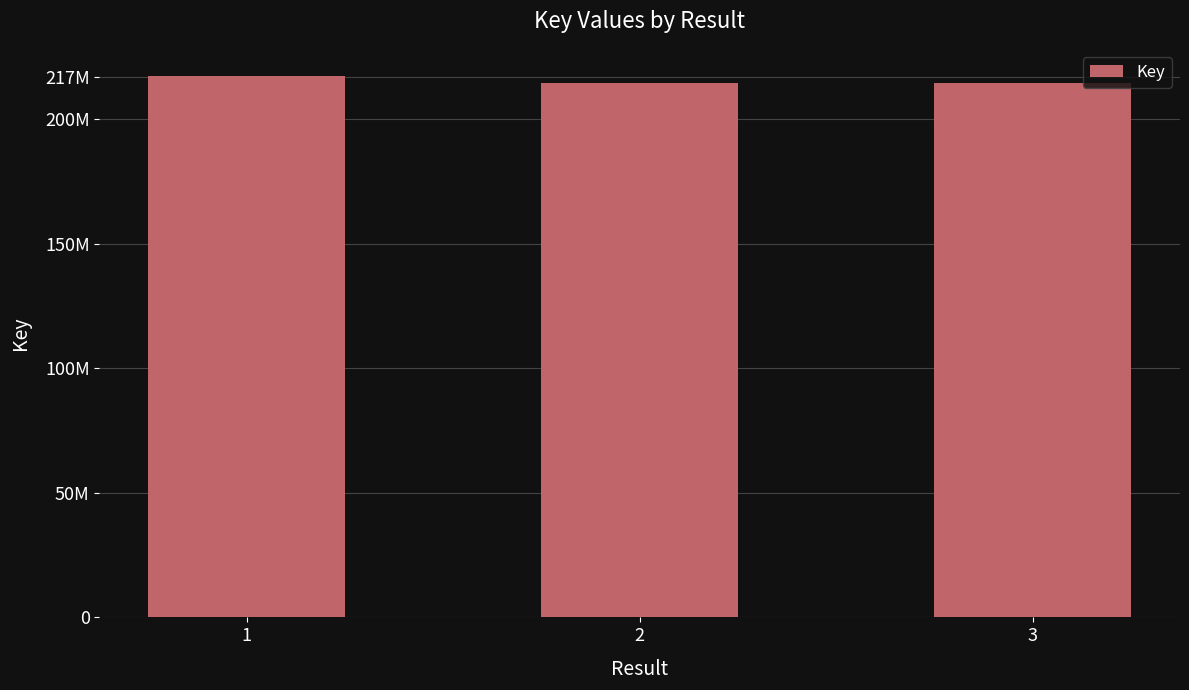

Are the bars horizontal?

No